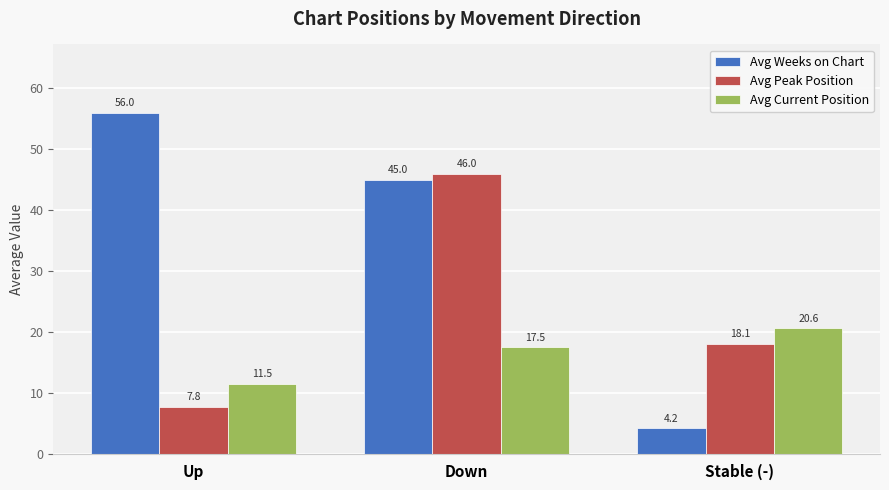

What is the label of the 2nd bar from the left?

Down